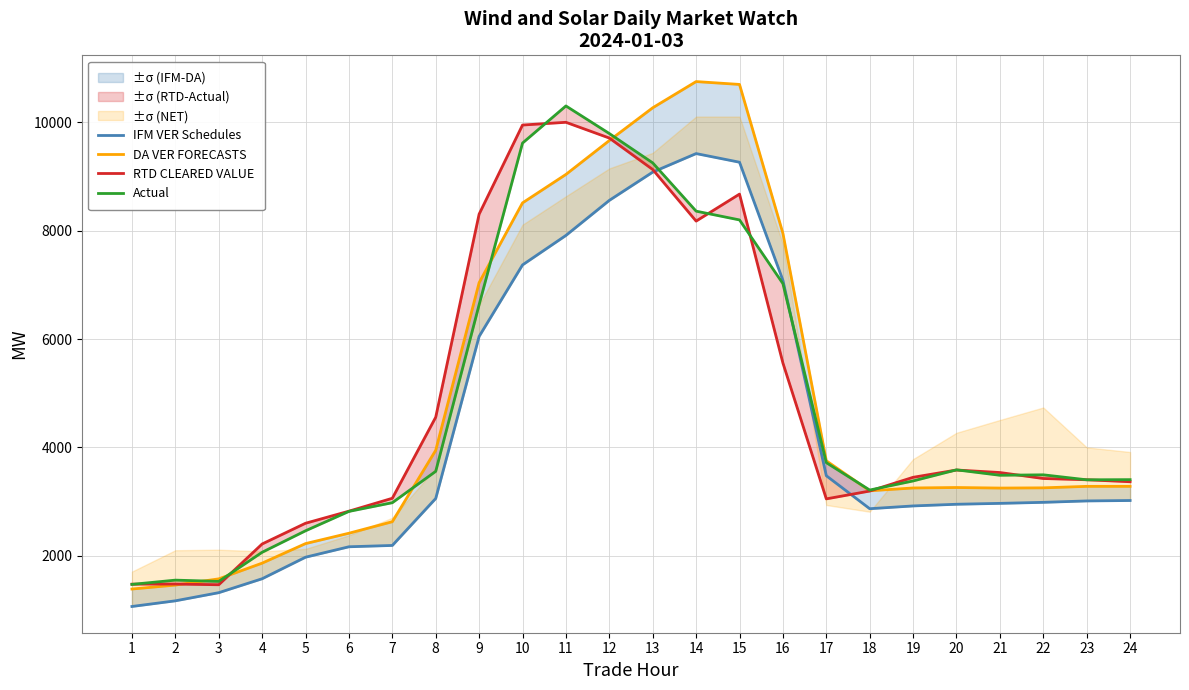

How many interior local peaks does the DA VER FORECASTS series have?

2